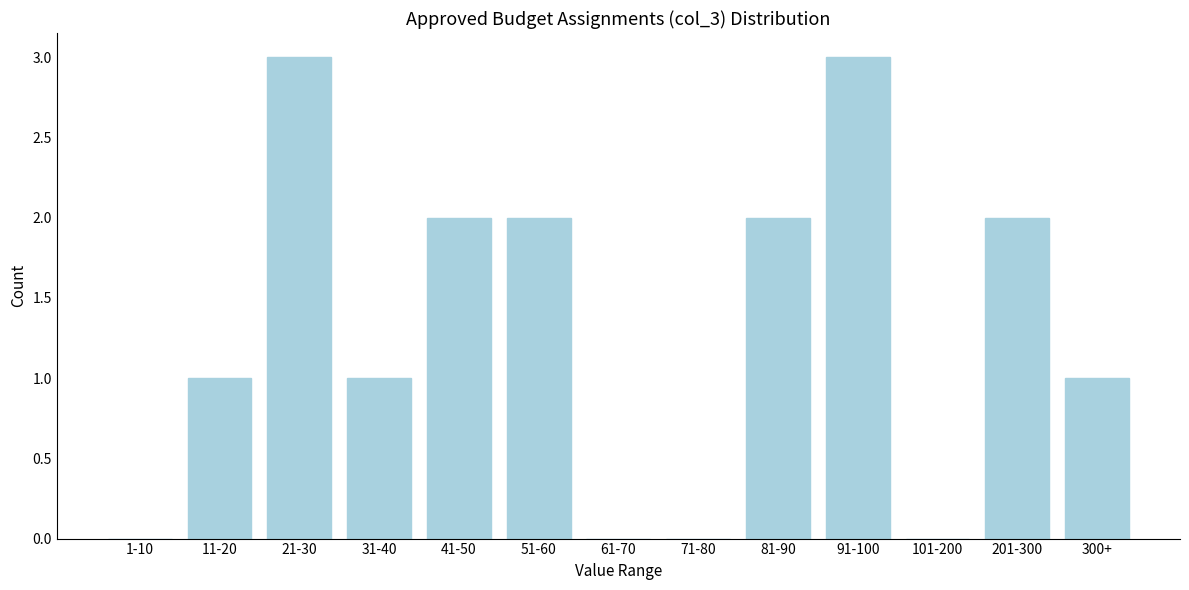

Reading left to right, transcribe all the data shown in this chart.

1-10=0	11-20=1	21-30=3	31-40=1	41-50=2	51-60=2	61-70=0	71-80=0	81-90=2	91-100=3	101-200=0	201-300=2	300+=1